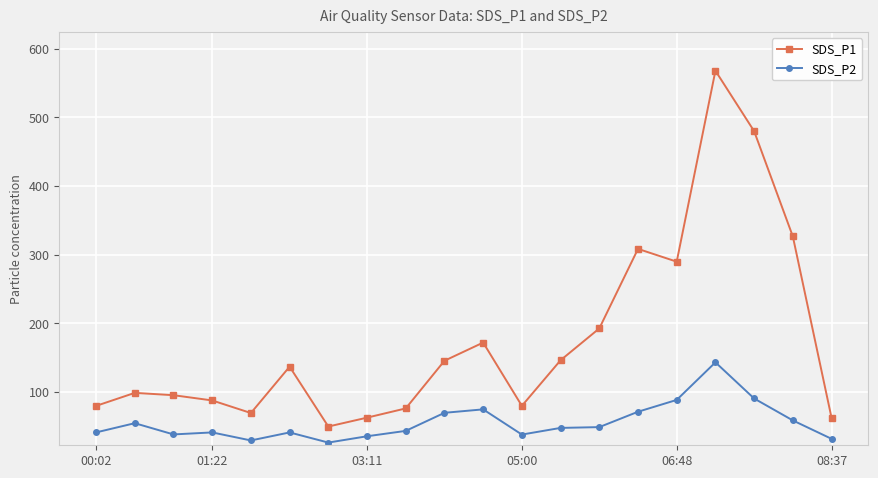

Count the number of categories in the chart.

20